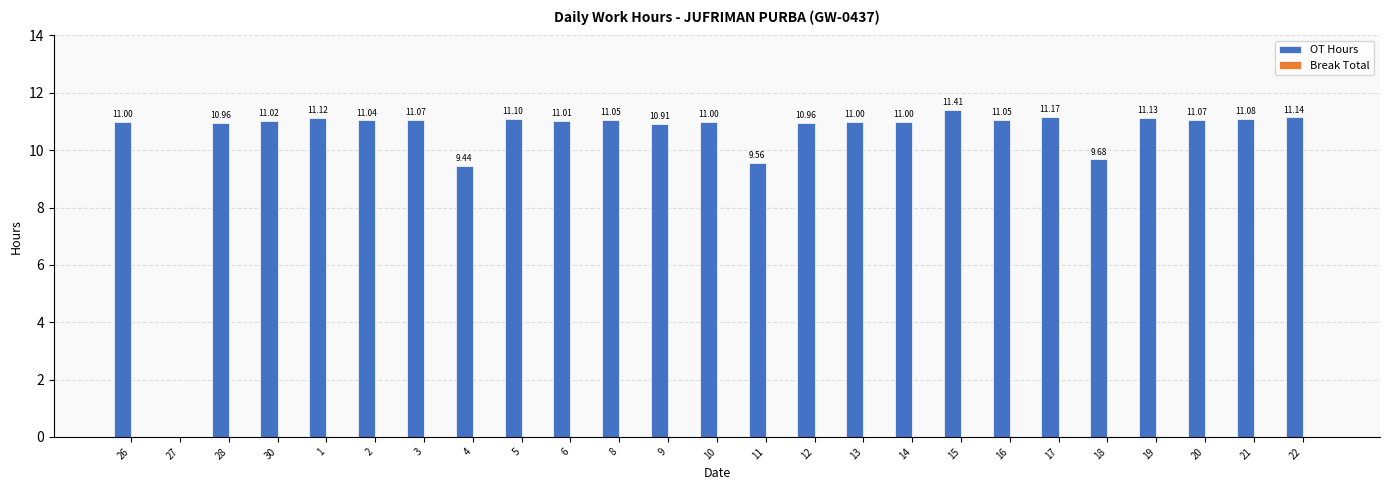

What is the sum of the values at 28 and 26?

22.0